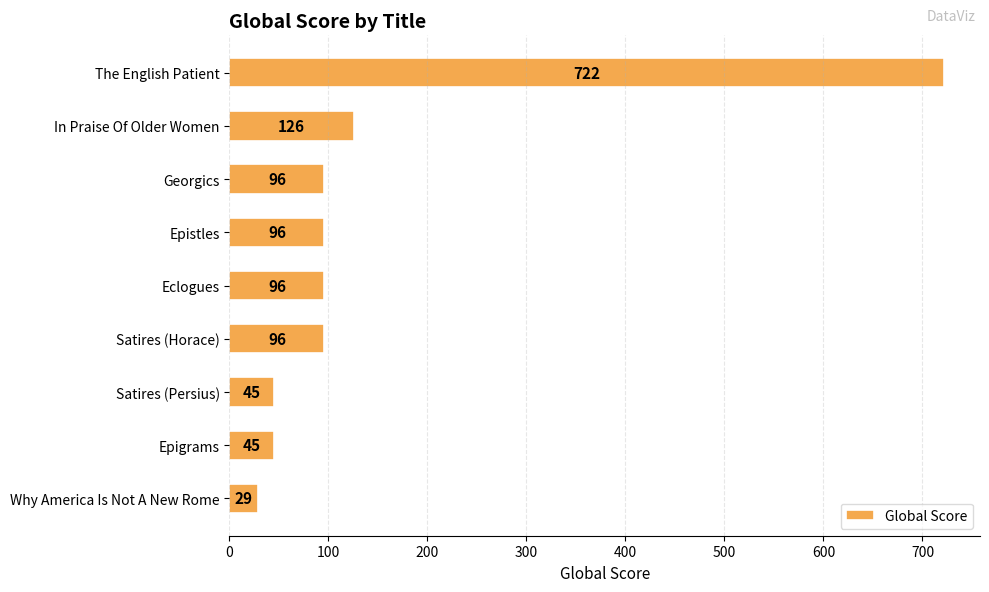

Where is the data nearest to the value 375?

In Praise Of Older Women